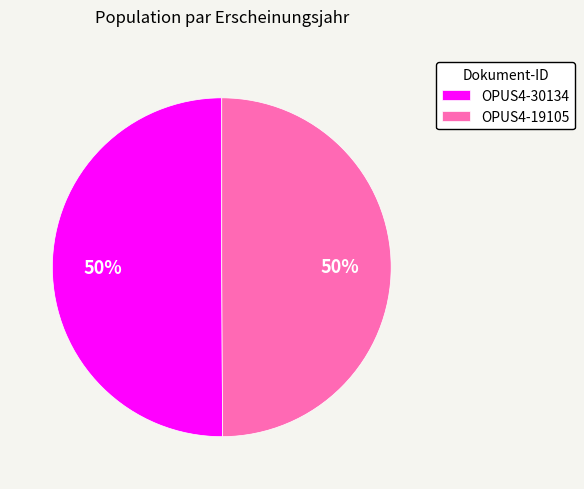

To the nearest percent, what is the average slice percentage?

50%